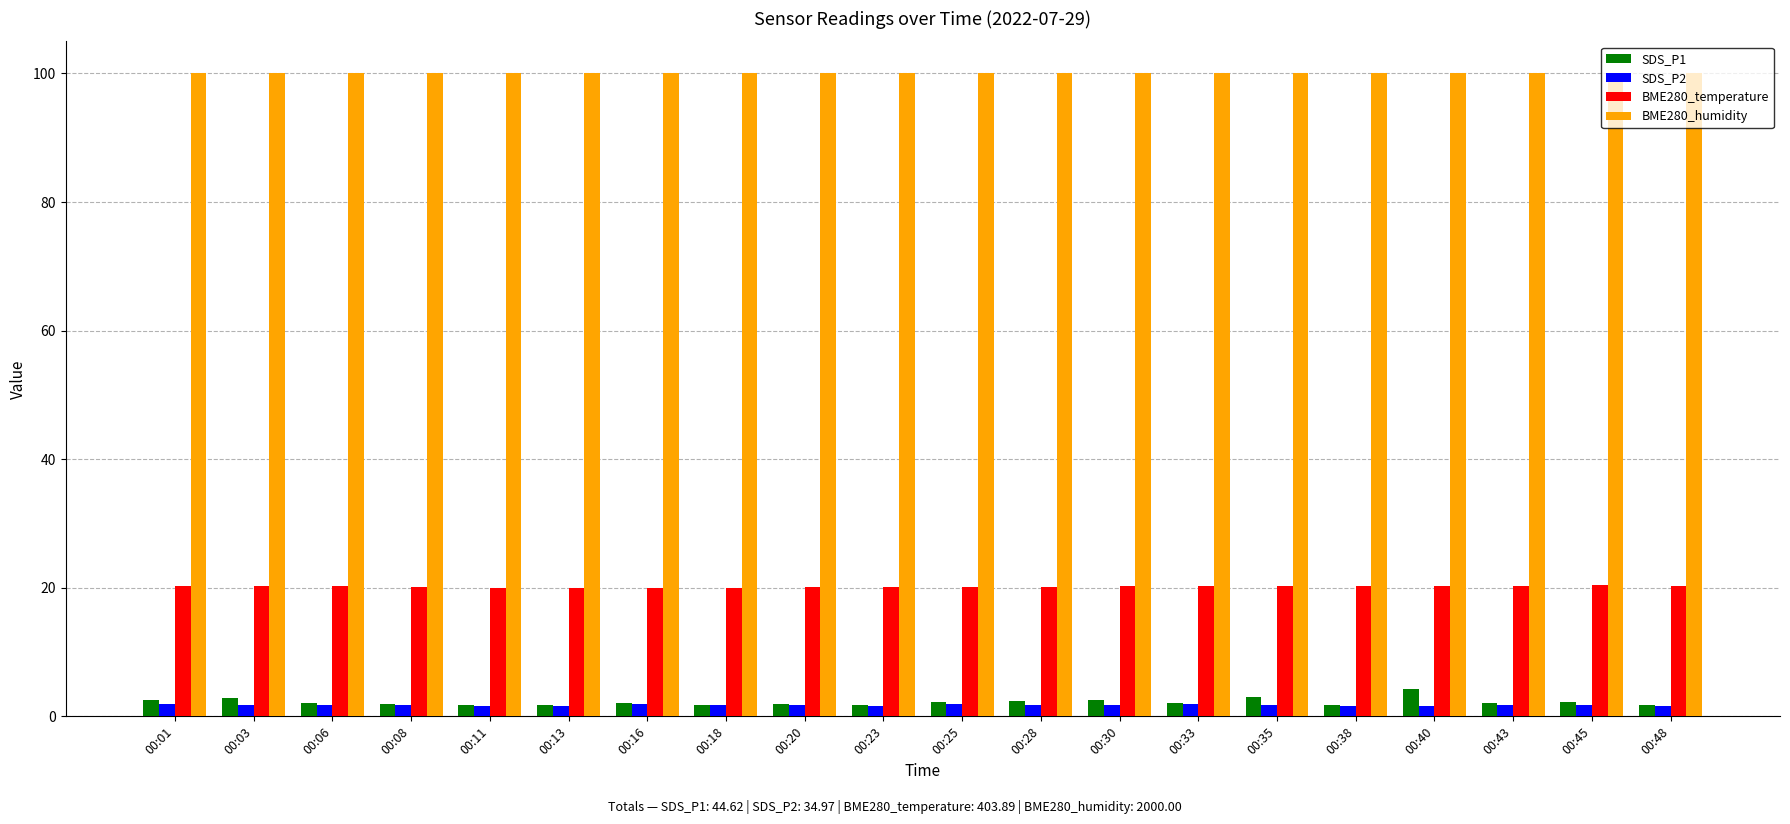

What is the lowest value of the BME280_temperature series?

20.0